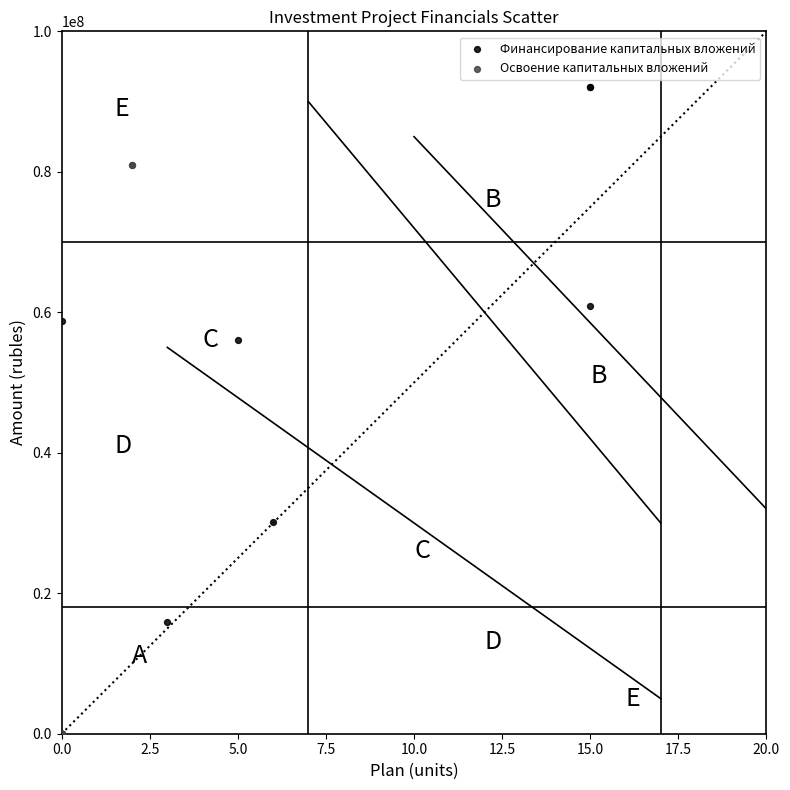

What are all the series names shown in the legend?

Финансирование капитальных вложений, Освоение капитальных вложений